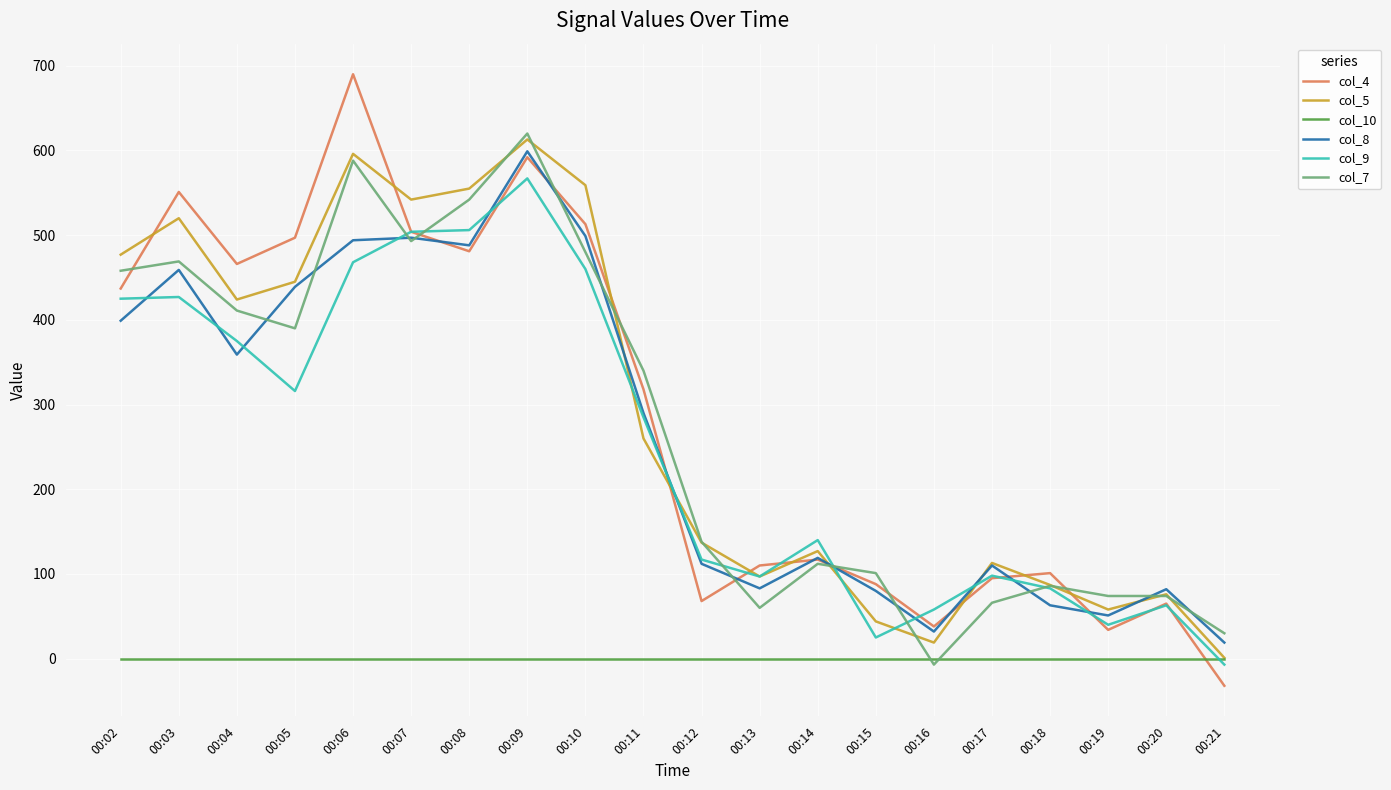

Where does the col_9 series first go above 285?

00:02